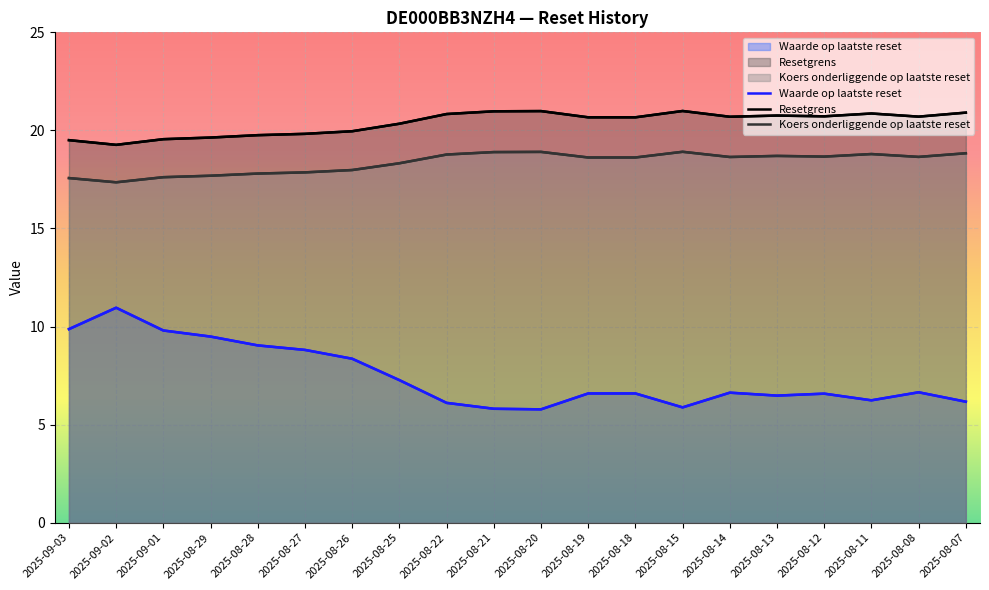

How many values in the Waarde op laatste reset series are below 6?

3